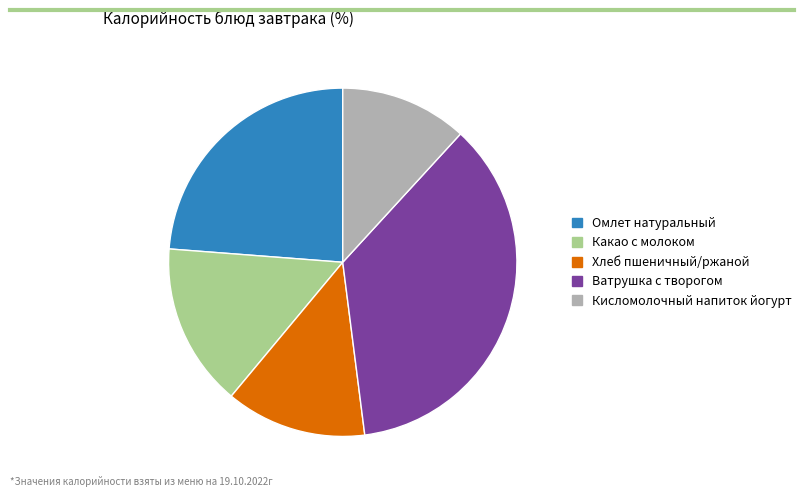

Do Какао с молоком and Хлеб пшеничный/ржаной together represent more than half of the pie?

No